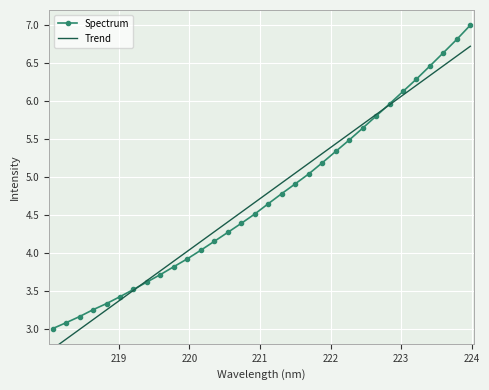

What are all the series names shown in the legend?

Spectrum, Trend